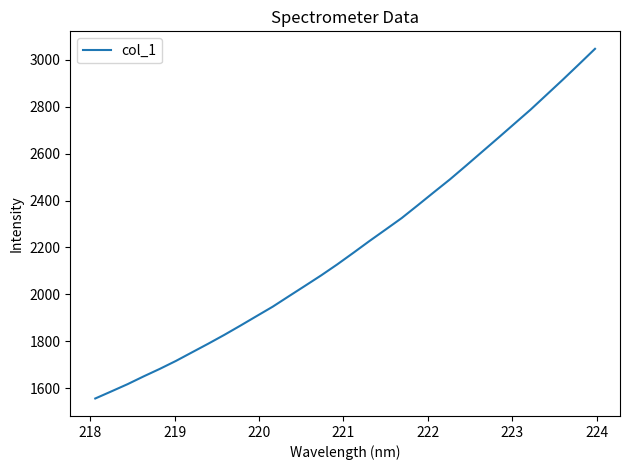

What is the maximum value shown in the chart?

3047.4